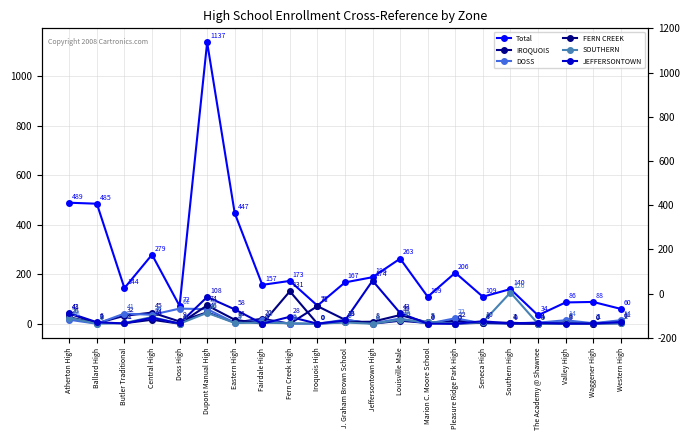

True or false: SOUTHERN and Total cross at least once.

False